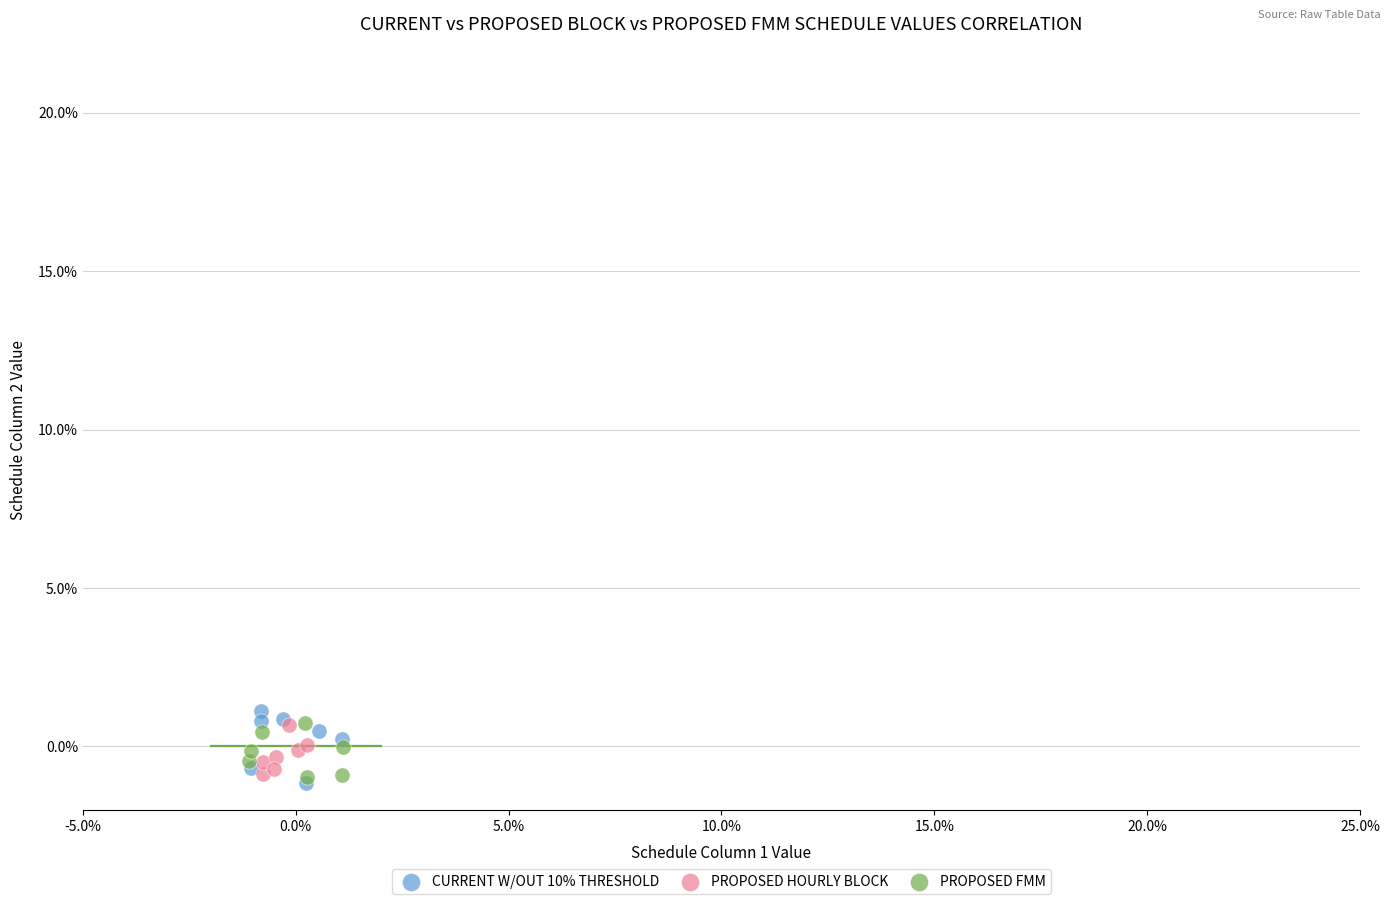

What are all the series names shown in the legend?

CURRENT W/OUT 10% THRESHOLD, PROPOSED HOURLY BLOCK, PROPOSED FMM